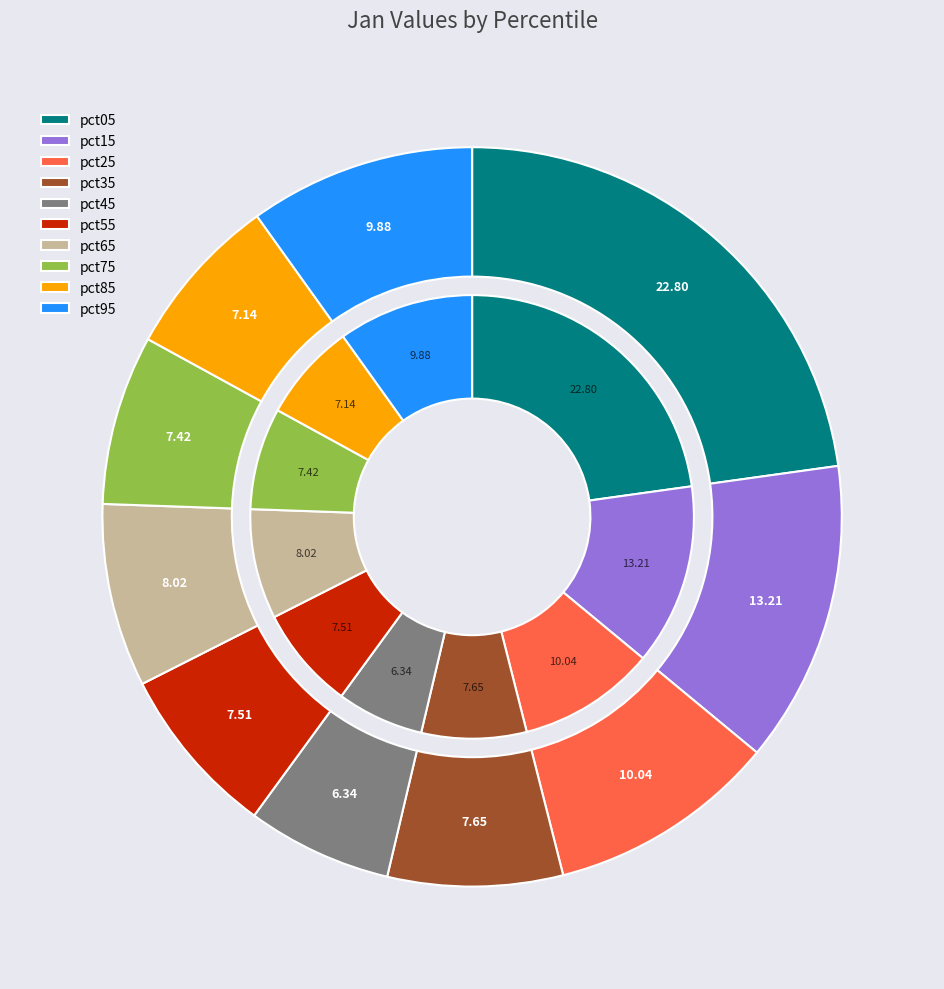

Rank the categories by value from lowest to highest.

pct45, pct85, pct75, pct55, pct35, pct65, pct95, pct25, pct15, pct05